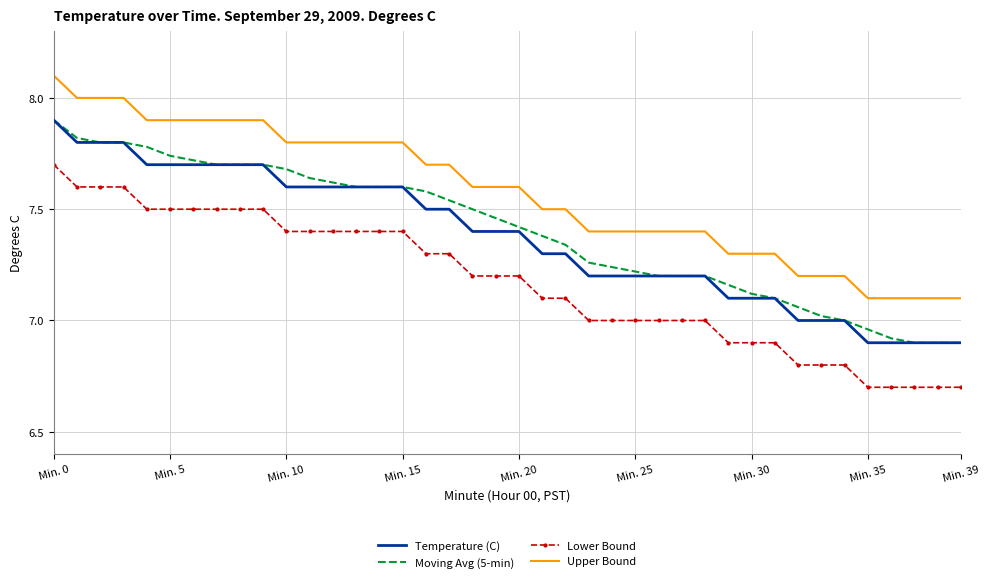

What is the minimum value shown in the chart?

6.7